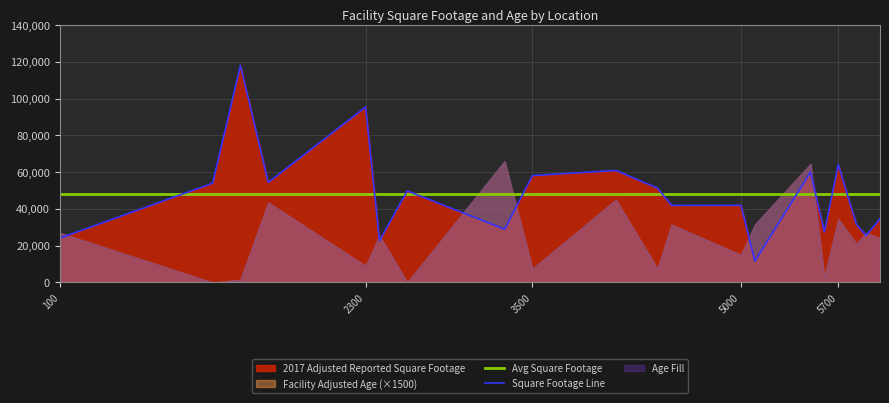

After their last crossing, which series has the higher values: Avg Square Footage or Square Footage Line?

Avg Square Footage